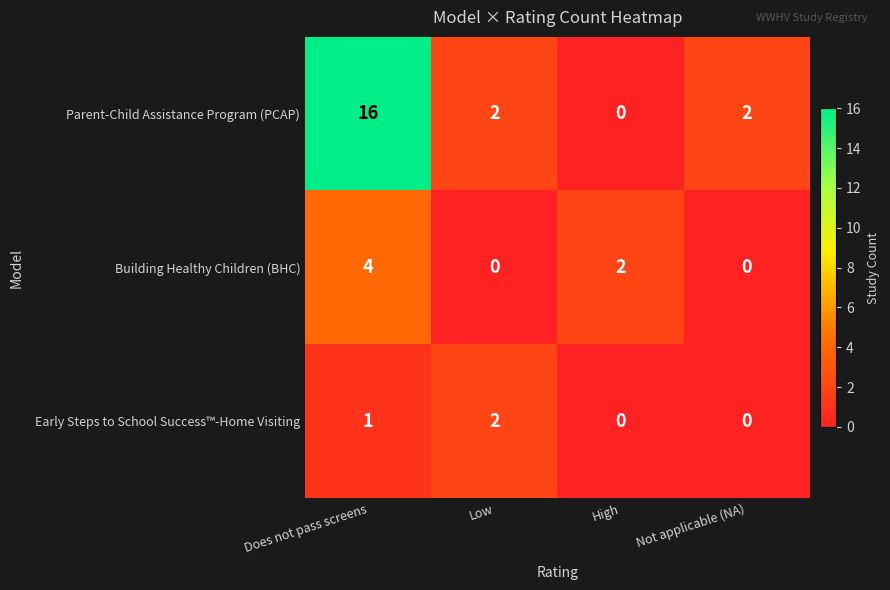

The Early Steps to School Success™-Home Visiting series shows 2 at Low. True or false?

True